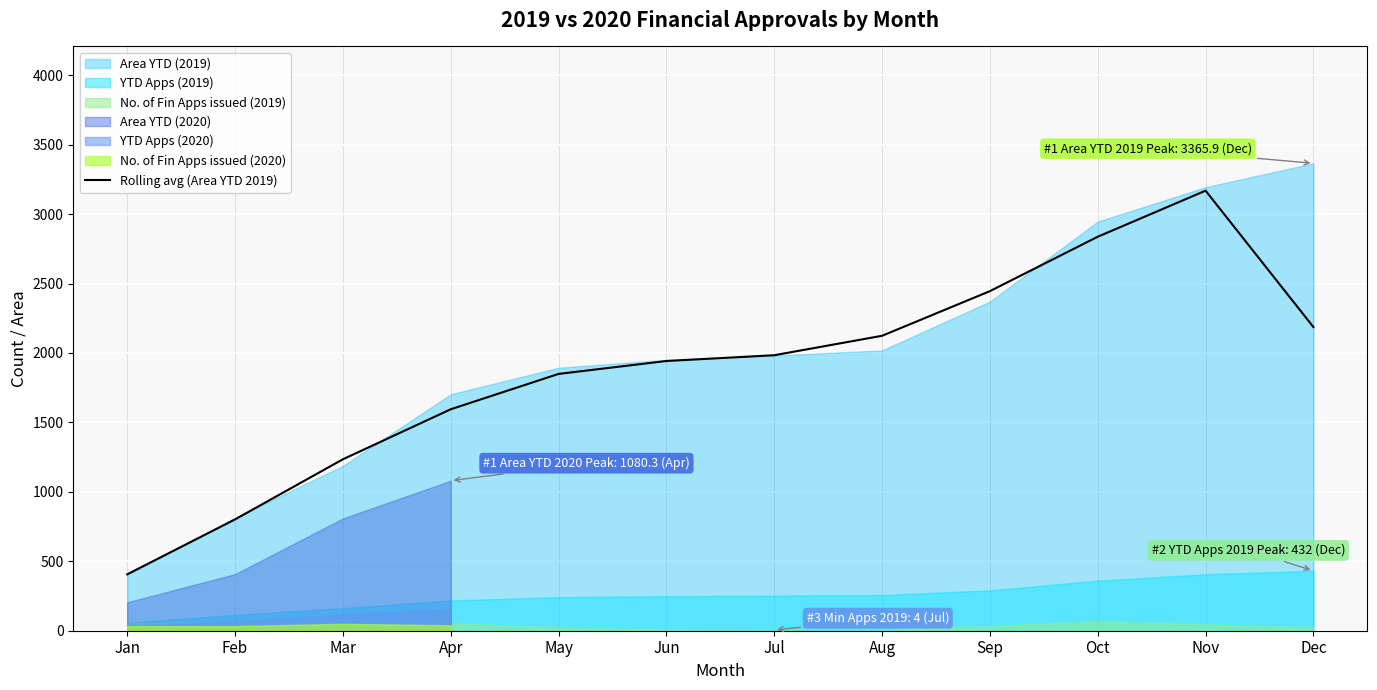

Which category has the lowest value in the Rolling avg (Area YTD 2019) series?

Jan